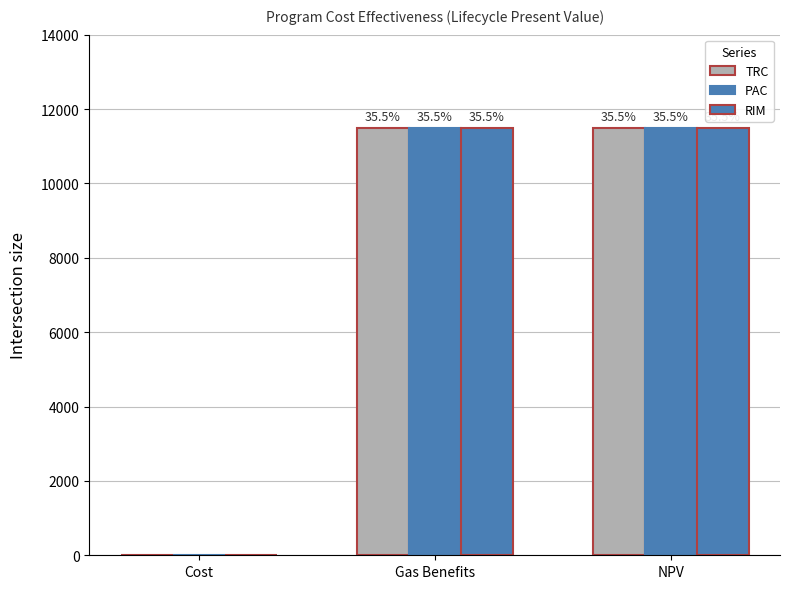

Between Gas Benefits and Cost, which is larger?

Gas Benefits